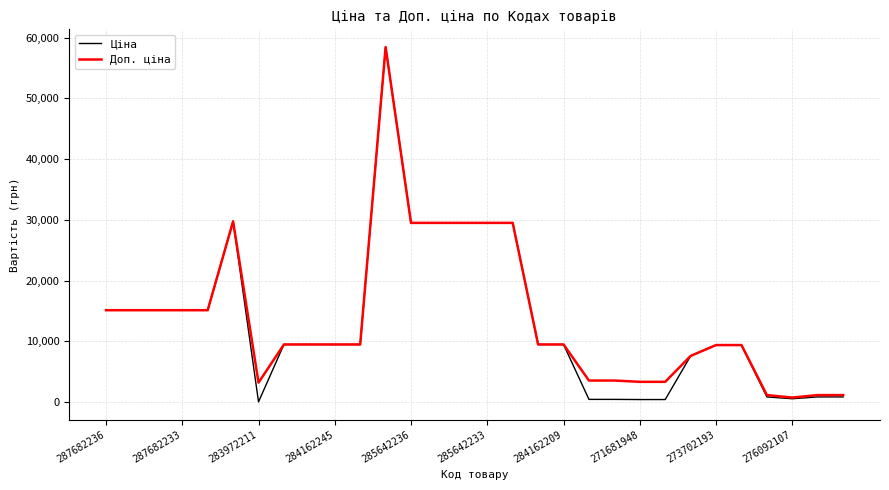

True or false: Ціна has more than 0 points higher than both neighbors.

True